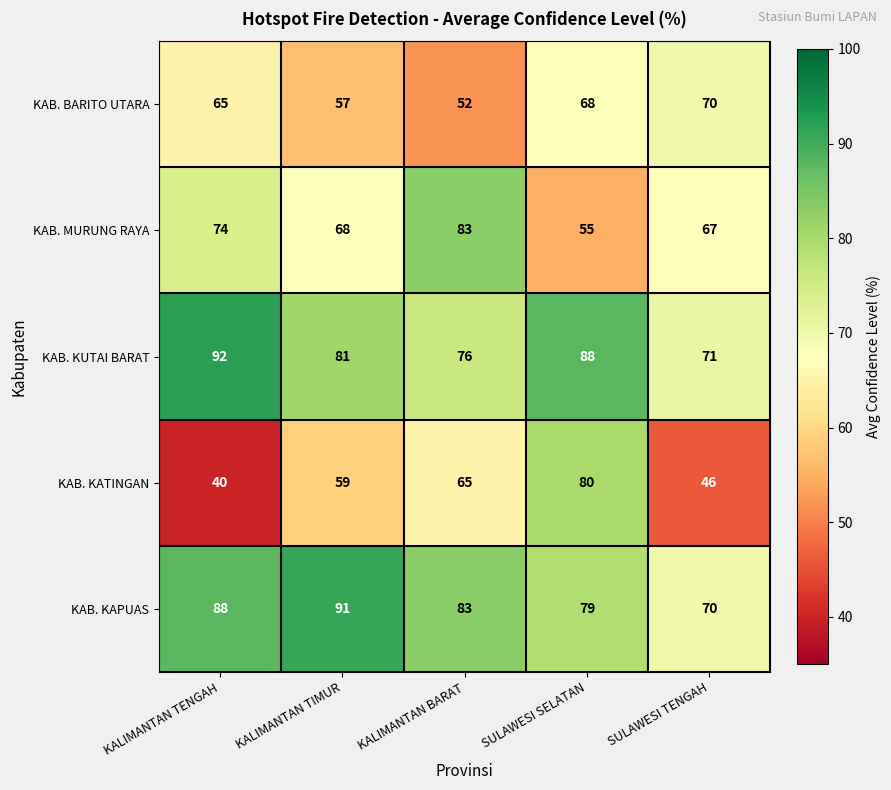

What is the total value across all series at KALIMANTAN BARAT?

359